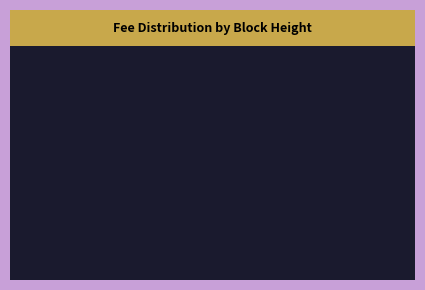

Does any single category account for the majority?

Yes